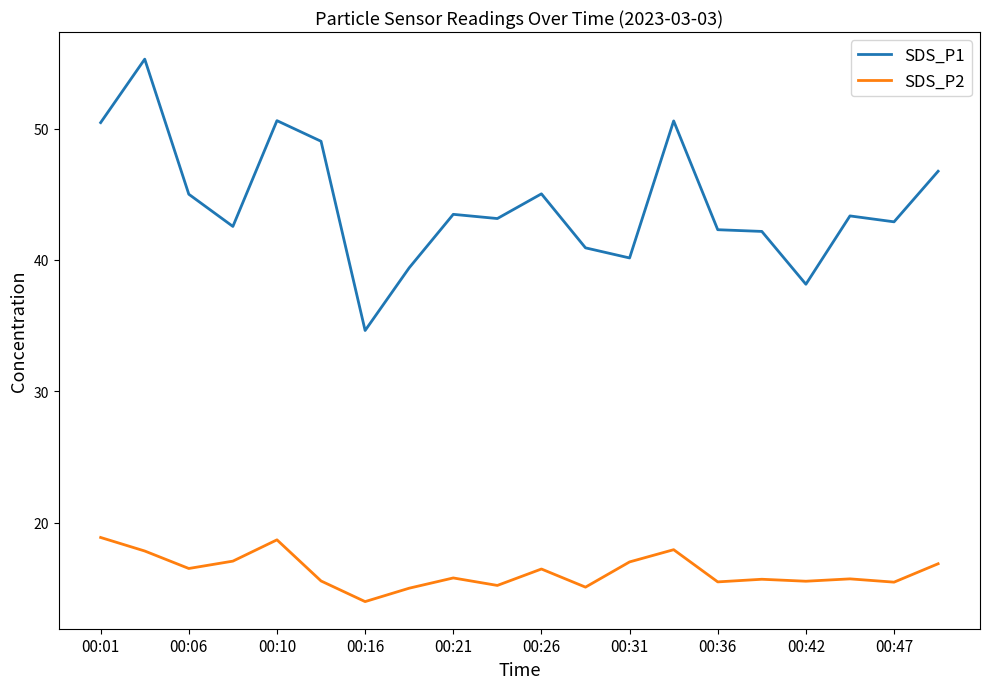

What is the minimum value shown in the chart?

14.0